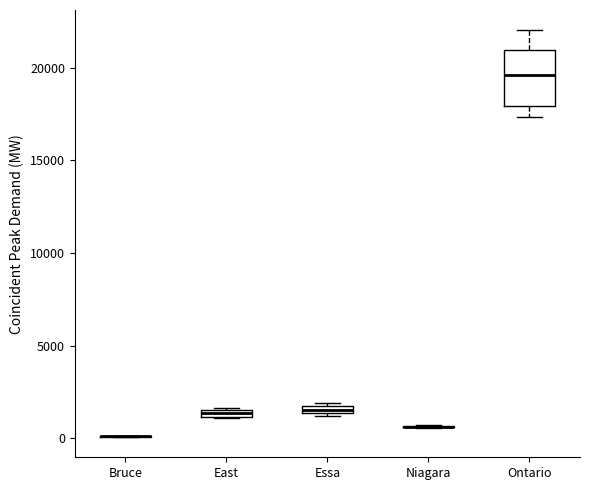

Which box is the tallest, from its lower edge to its upper edge?

Ontario